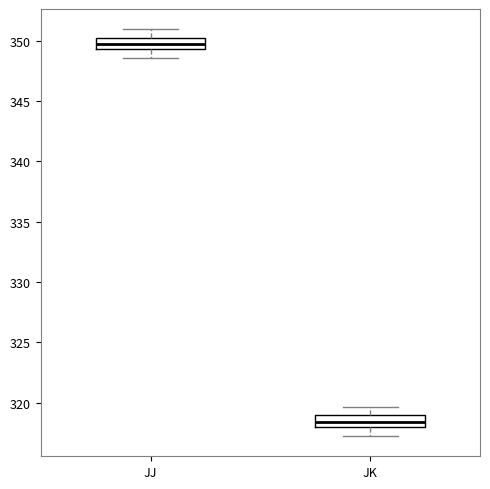

Which box's median line is the lowest?

JK